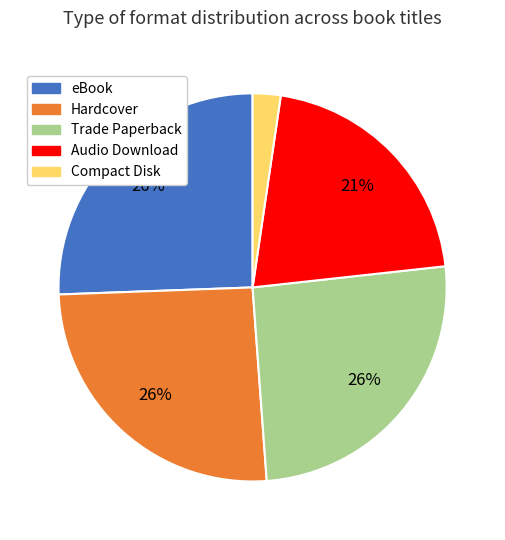

To the nearest percent, what is the average slice percentage?

20%